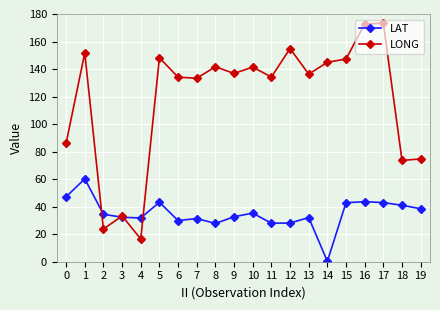

List the series in order of their peak value, highest first.

LONG, LAT